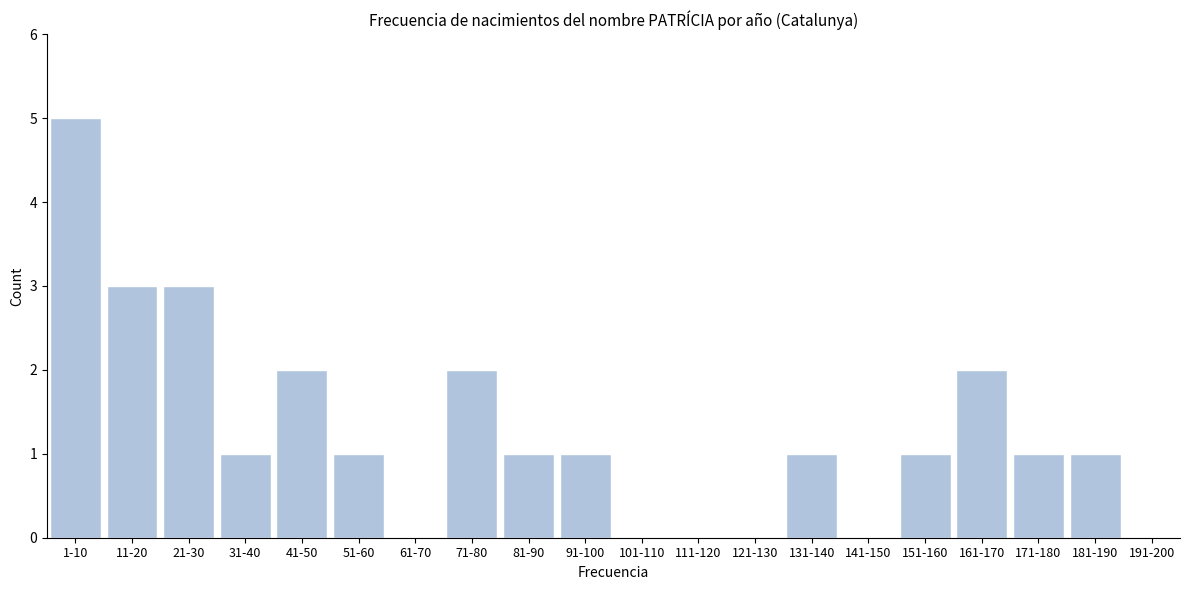

Reading left to right, what are all the values shown in this chart?

1-10=5	11-20=3	21-30=3	31-40=1	41-50=2	51-60=1	61-70=0	71-80=2	81-90=1	91-100=1	101-110=0	111-120=0	121-130=0	131-140=1	141-150=0	151-160=1	161-170=2	171-180=1	181-190=1	191-200=0